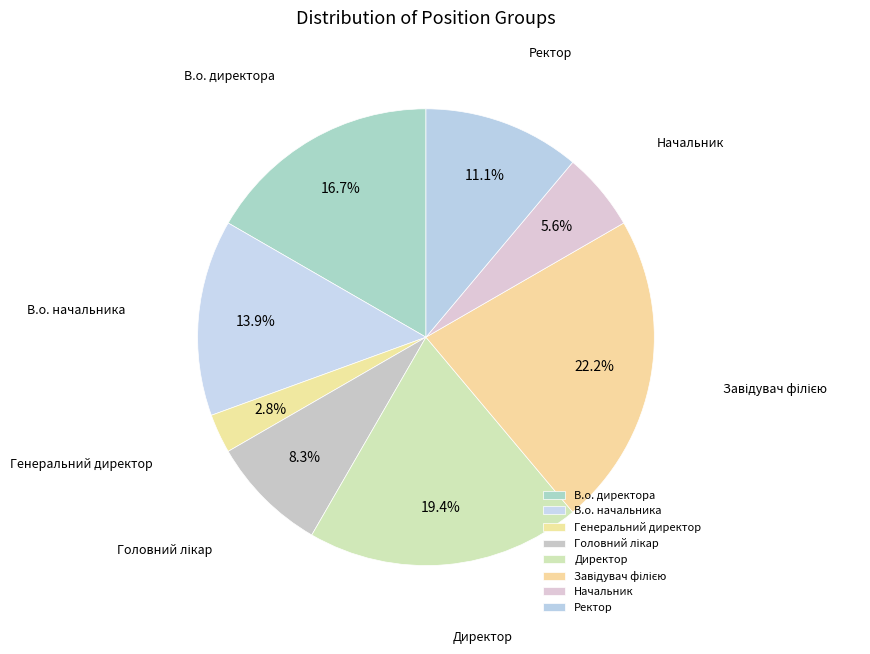

Is there any slice that represents more than half of the pie?

No